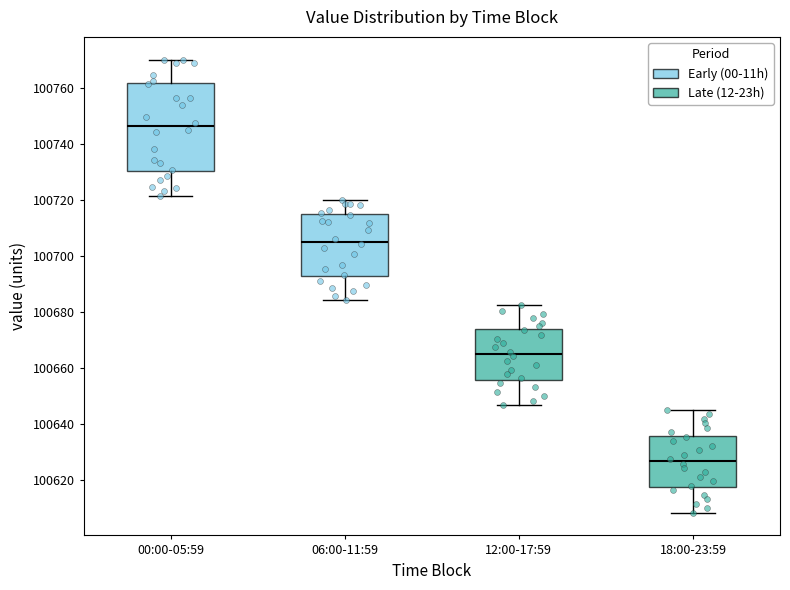

Comparing the boxes themselves (not the whiskers), which one is the tallest?

00:00-05:59